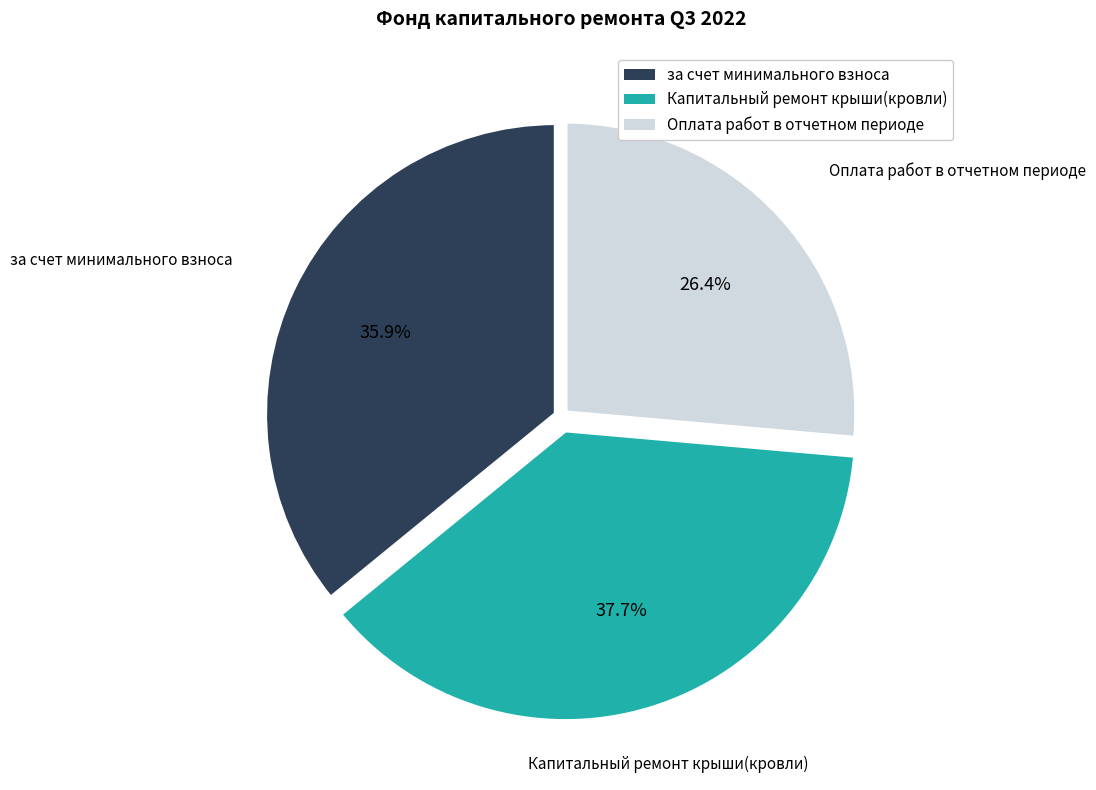

What is the ratio of the value at за счет минимального взноса to the value at Оплата работ в отчетном периоде?

1.4